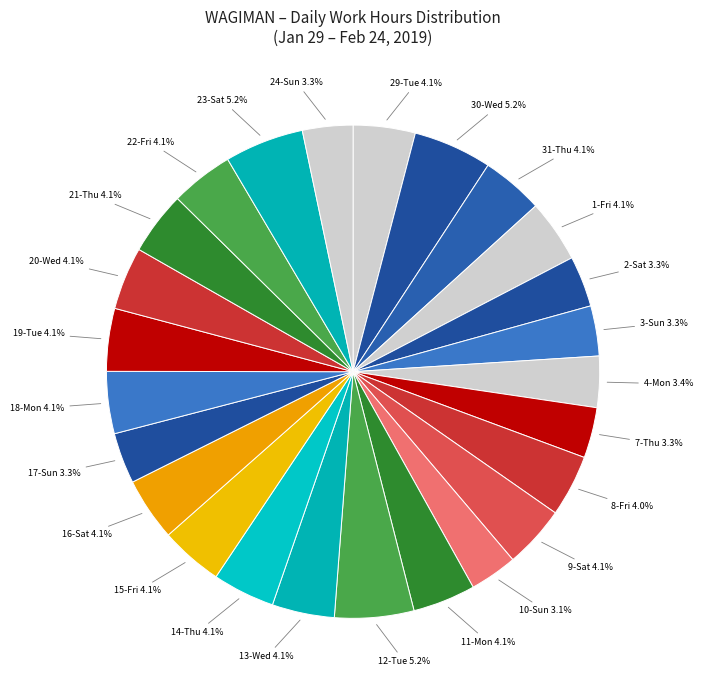

Is 14-Thu the majority of the pie?

No